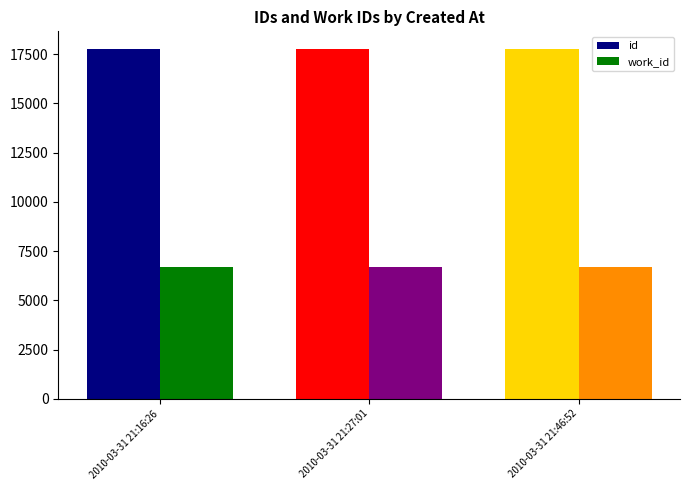

How many data points in work_id are above 6691?

1